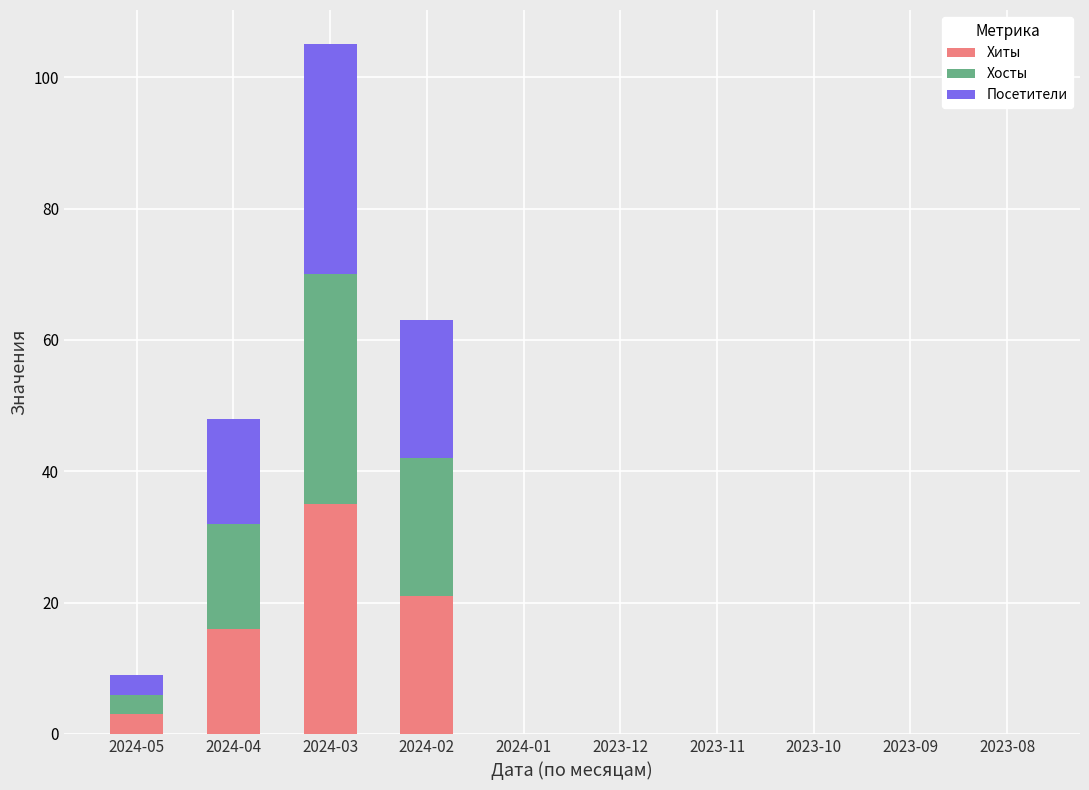

The value of Хиты at 2024-01 is 0. True or false?

True